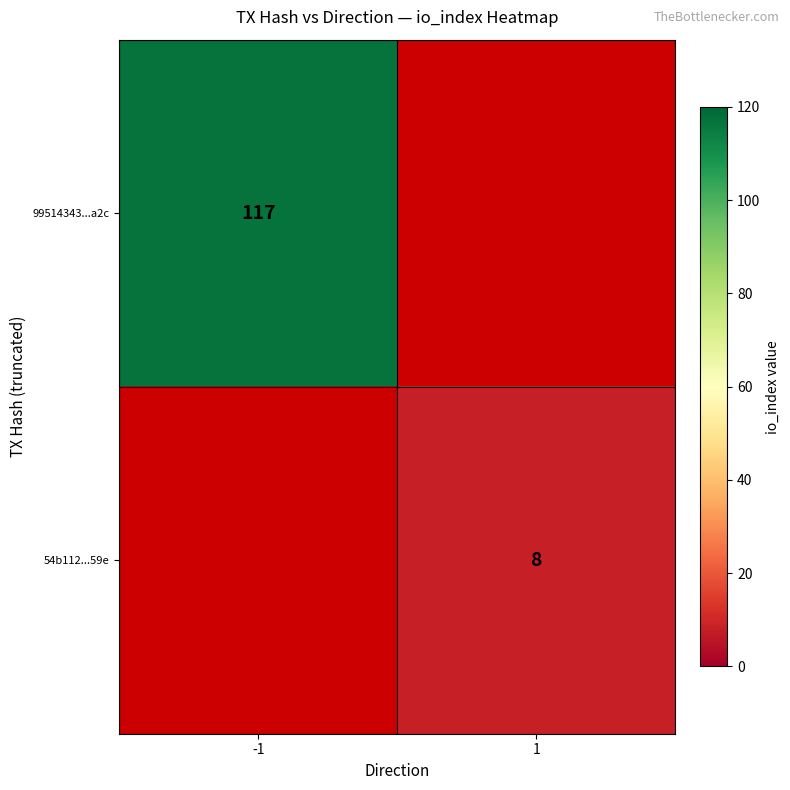

Is the value of 99514343...a2c at -1 greater than the value of 54b112...59e at 1?

Yes